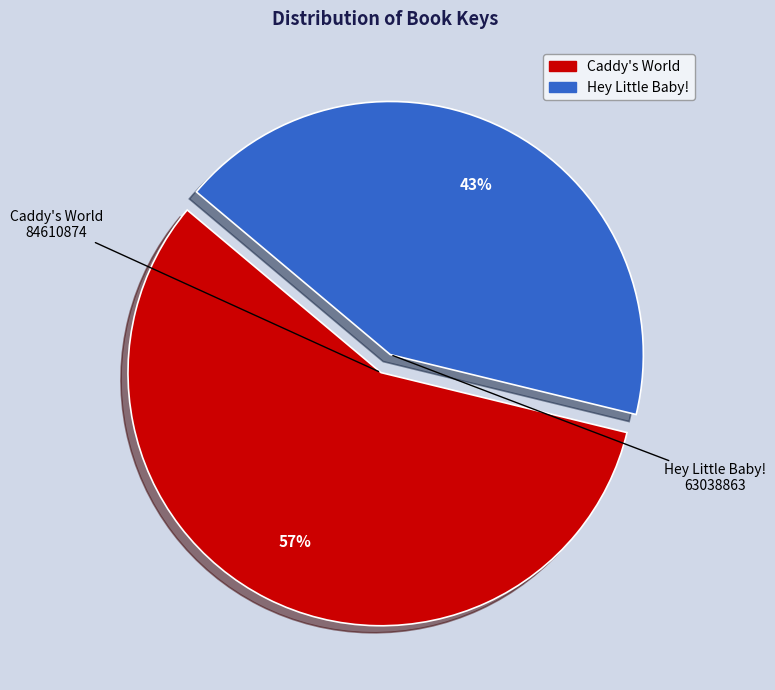

To the nearest percent, what is the combined percentage of Hey Little Baby! and Caddy's World?

100%